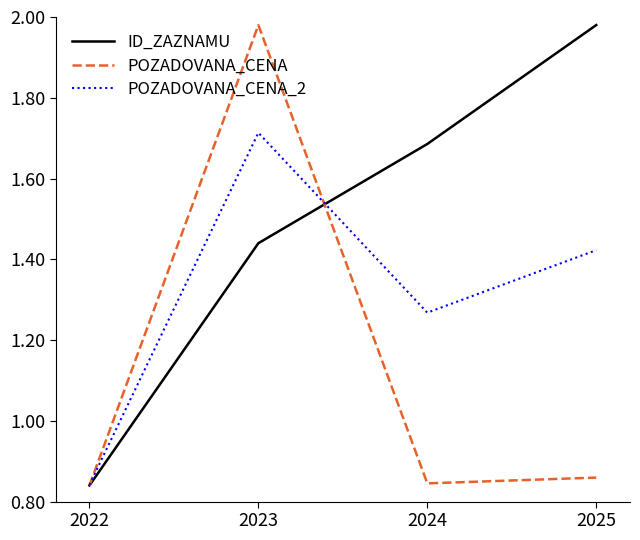

What is the spread (max minus min) of values at 2025?

1.1